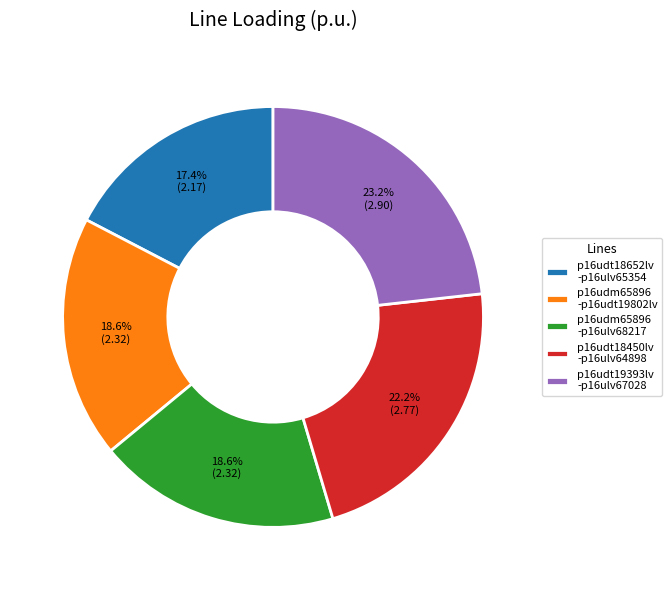

What percentage is NOT represented by p16udm65896 -p16udt19802lv?

81.4%